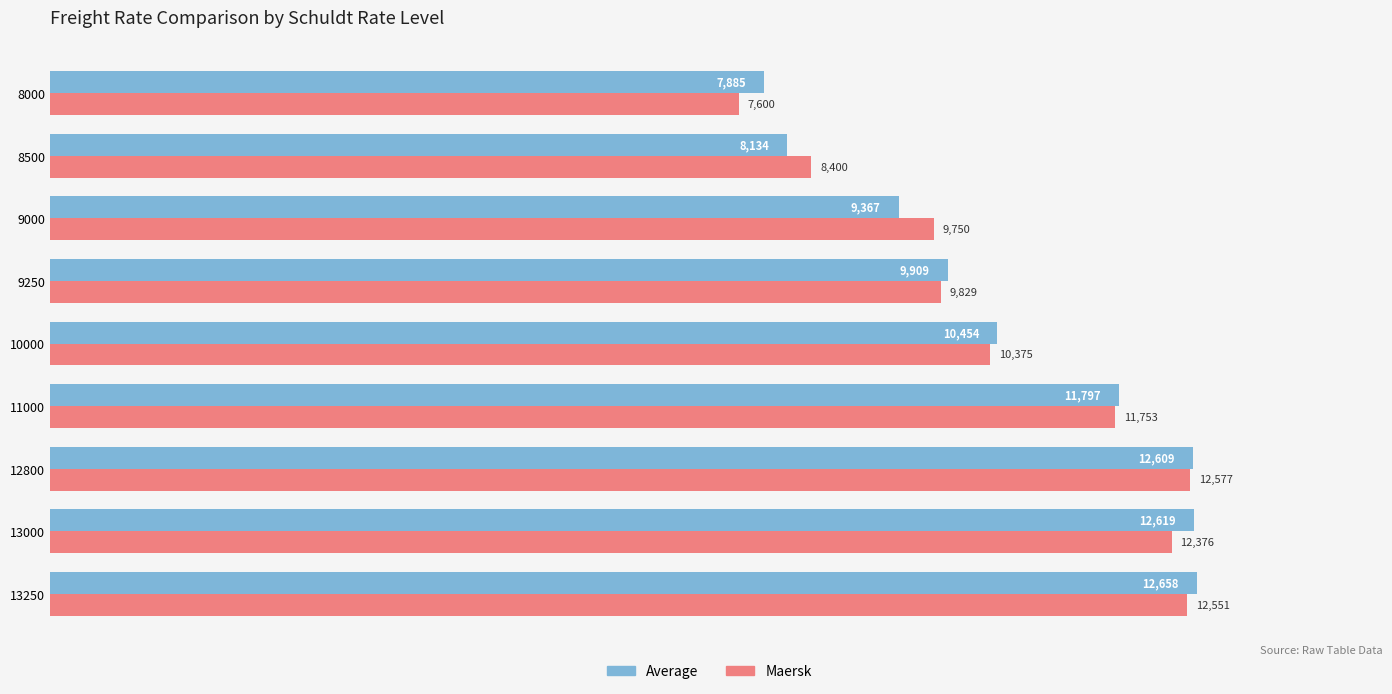

List the labels in order of Average value, smallest first.

8000, 8500, 9000, 9250, 10000, 11000, 12800, 13000, 13250